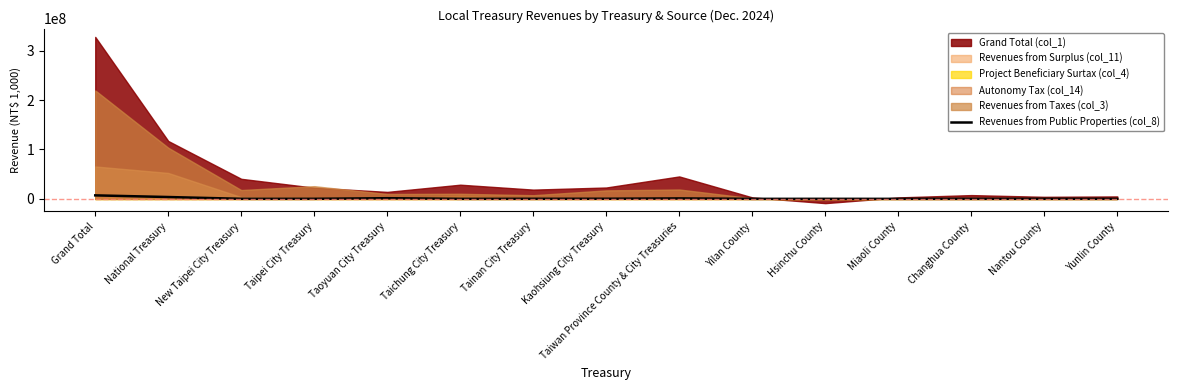

Between Yilan County and Miaoli County, which is larger?

Yilan County